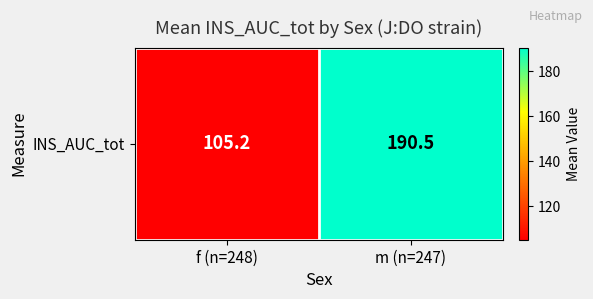

The value at f (n=248) is 23.3. True or false?

False